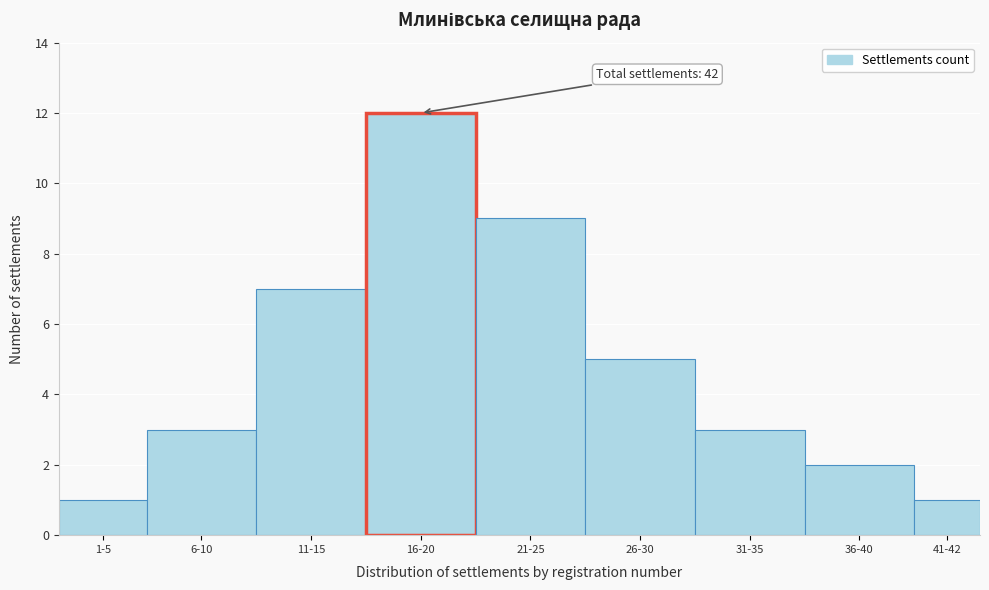

Reading left to right, transcribe all the data shown in this chart.

1-5=1	6-10=3	11-15=7	16-20=12	21-25=9	26-30=5	31-35=3	36-40=2	41-42=1